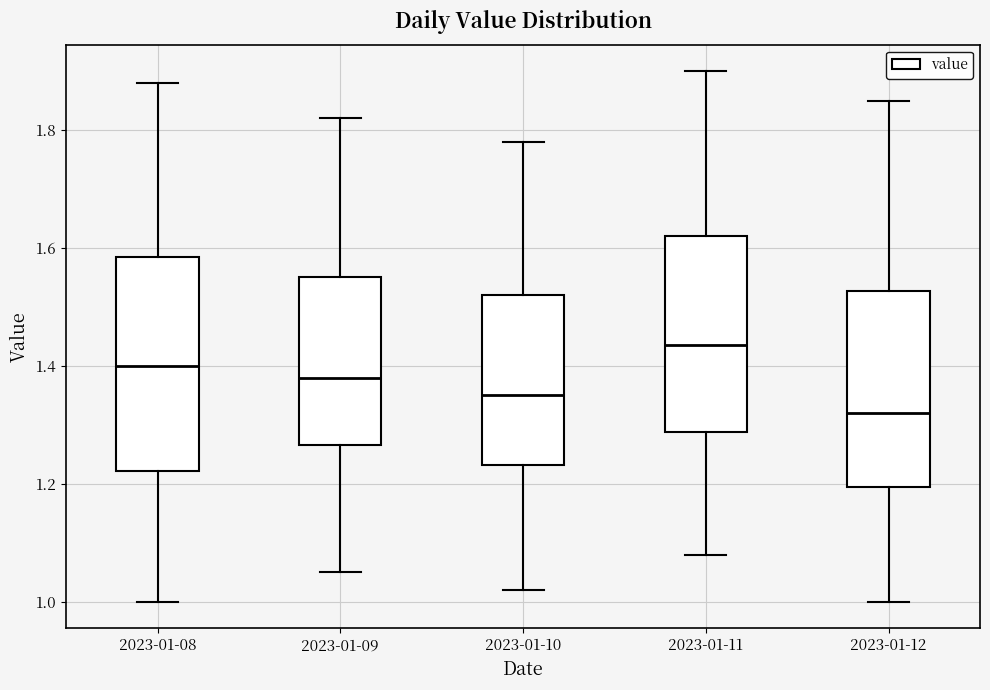

Reading left to right, read every box against the y-axis: the position of its median line, the range the box covers, and the ends of its whiskers. The values are not printed on the chart, so give them approximately, as read against the axis.

2023-01-08: median 1.40, box 1.22 to 1.58, whiskers 1.00 to 1.88
2023-01-09: median 1.38, box 1.26 to 1.56, whiskers 1.06 to 1.82
2023-01-10: median 1.36, box 1.24 to 1.52, whiskers 1.02 to 1.78
2023-01-11: median 1.44, box 1.28 to 1.62, whiskers 1.08 to 1.90
2023-01-12: median 1.32, box 1.20 to 1.52, whiskers 1.00 to 1.86